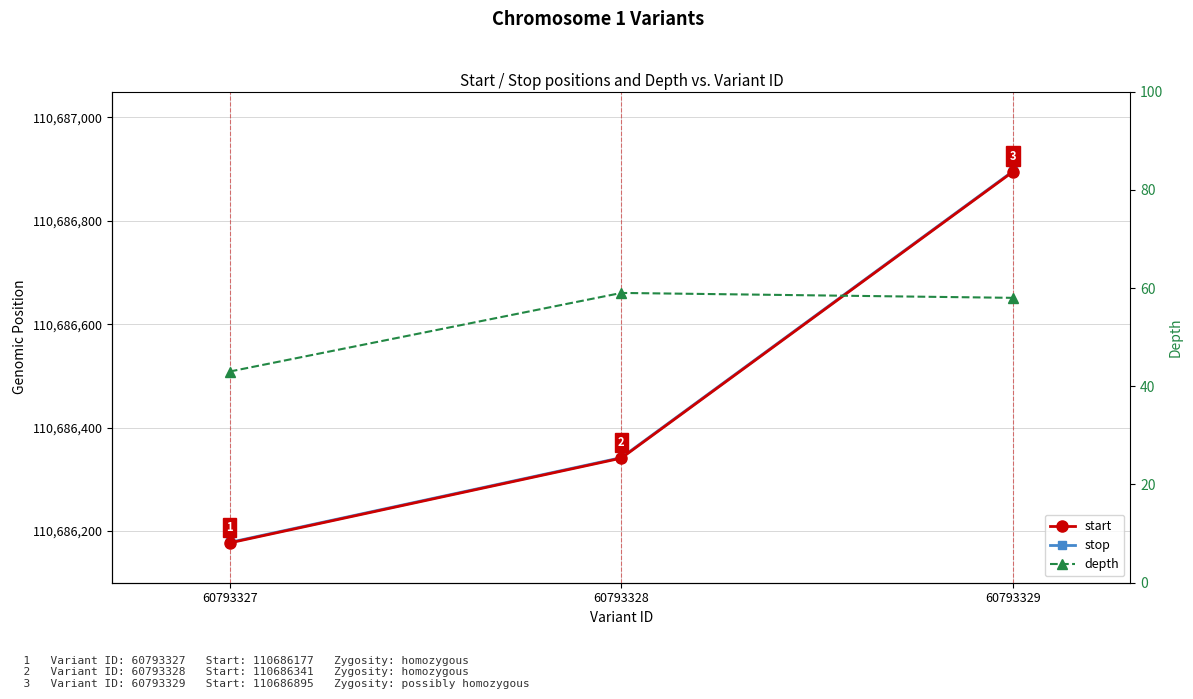

The value of depth at 60793327 is 43. True or false?

True